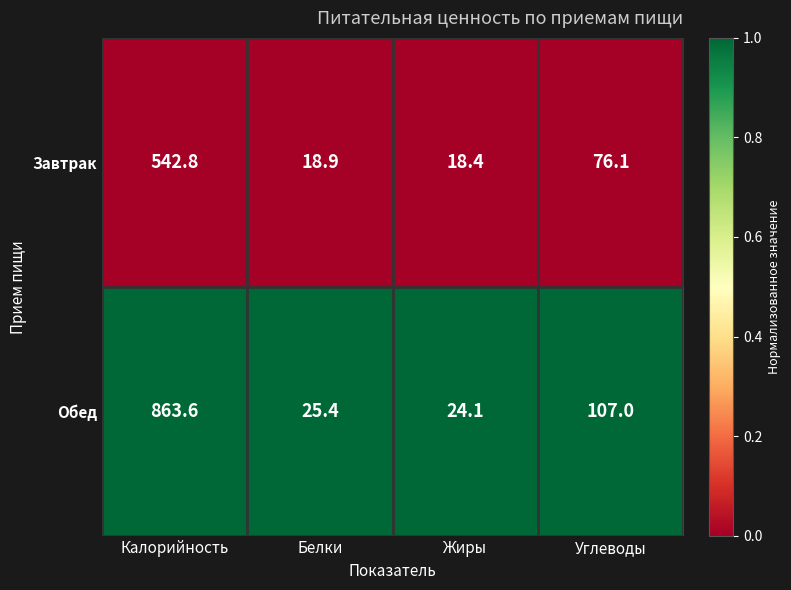

Reading right to left, transcribe all the data shown in this chart.

Завтрак: 76.1	18.4	18.9	542.8
Обед: 107.0	24.1	25.4	863.6